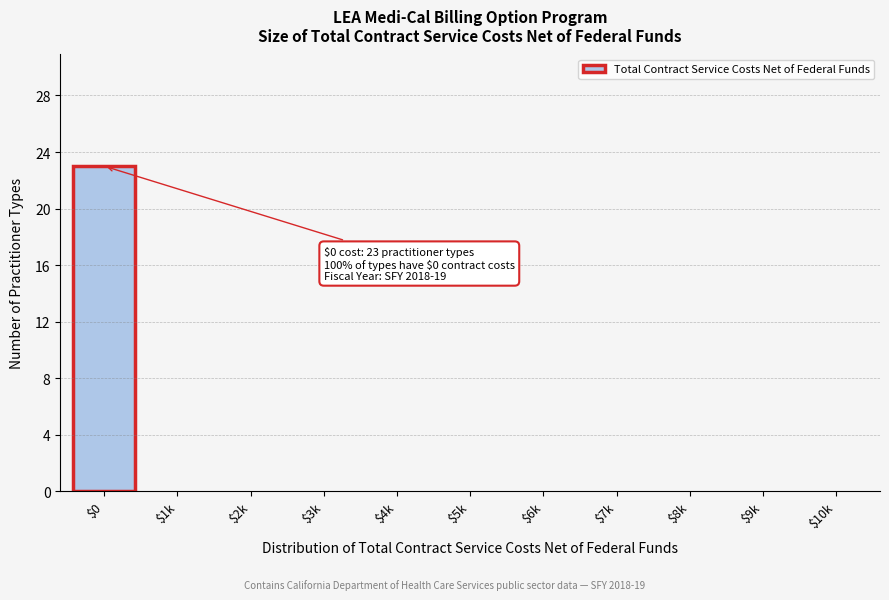

What is the sum of all values?

23